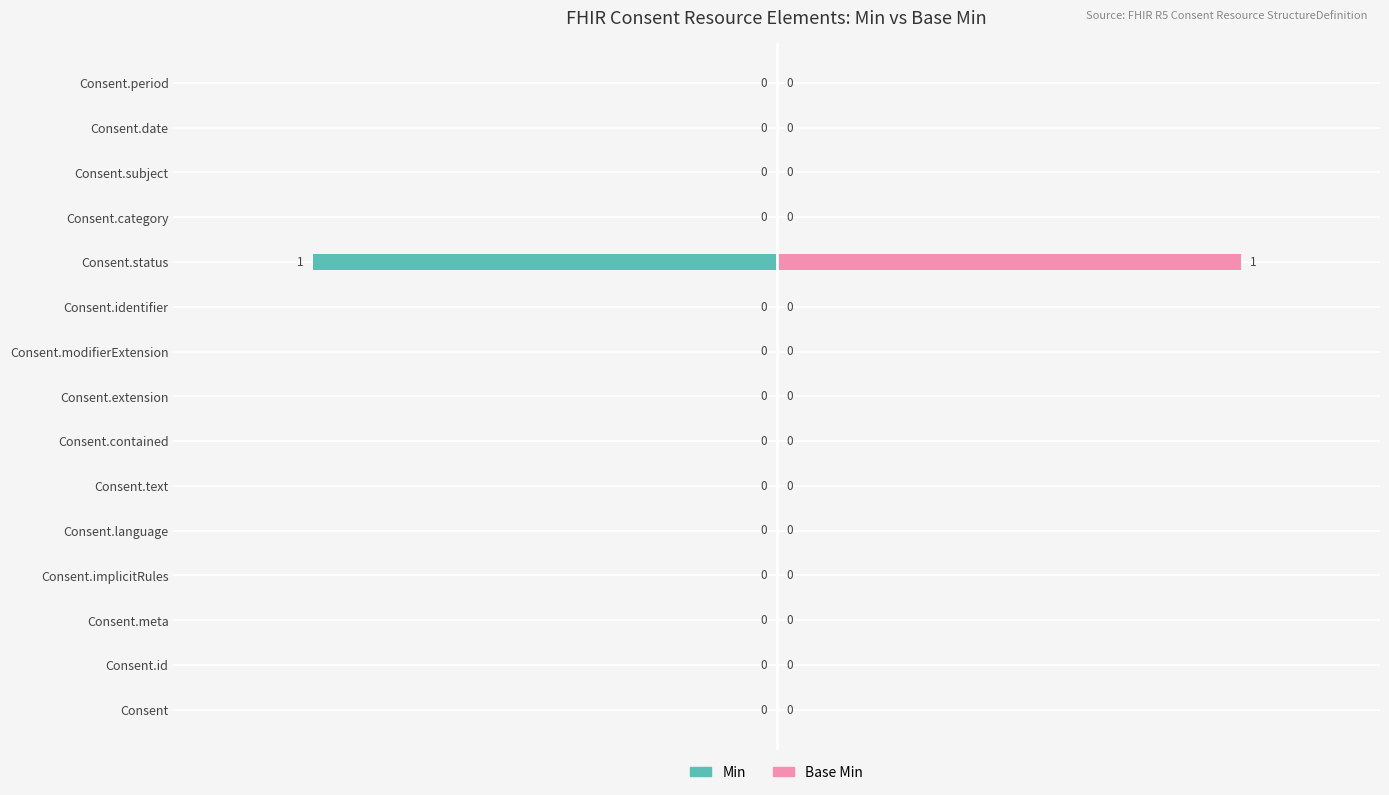

How many positive values does the Base Min series have?

1